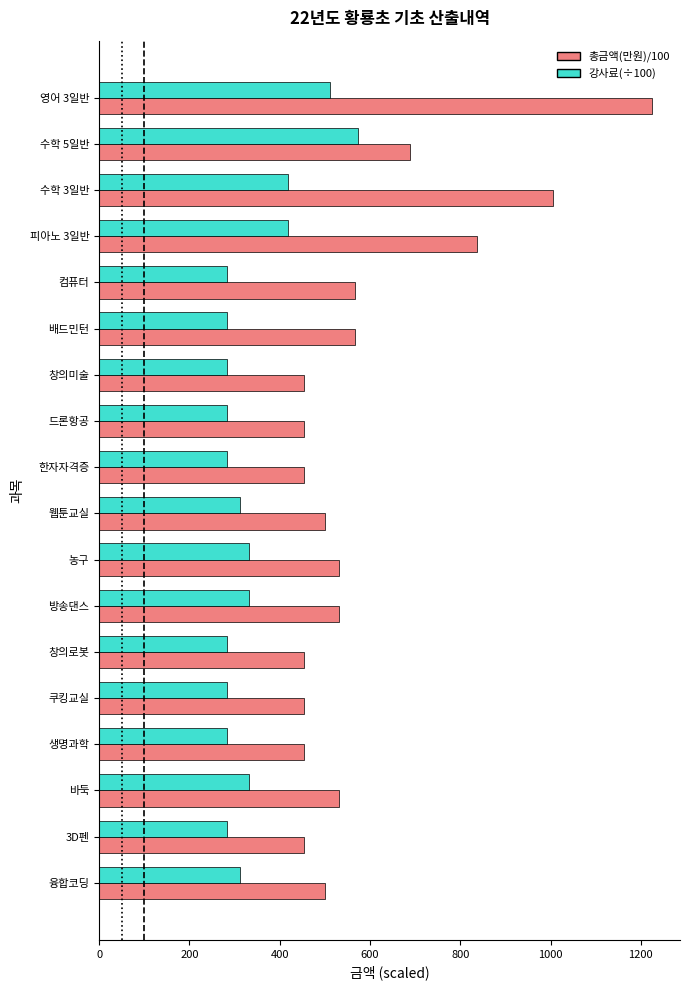

How many data points does each series have?

18